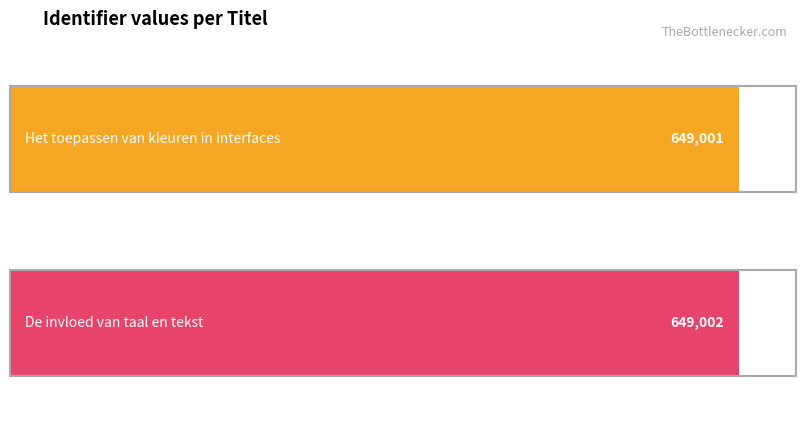

What is the ratio of the value at De invloed van taal en tekst to the value at Het toepassen van kleuren in interfaces?

1.0